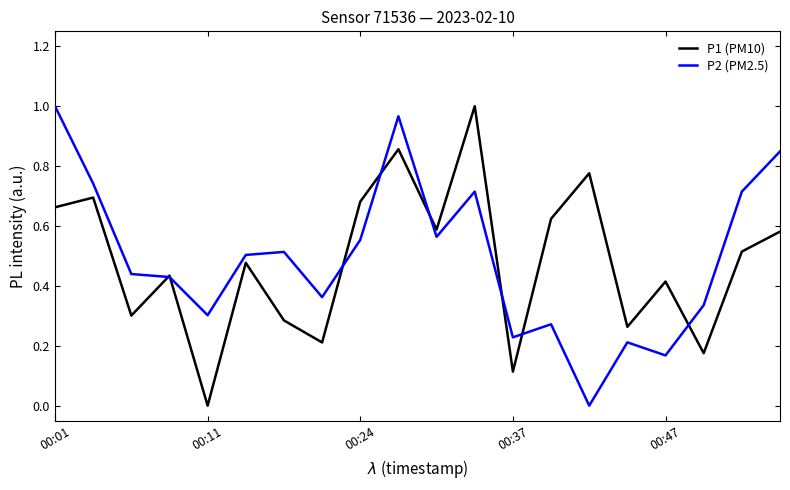

How many lines are shown in the chart?

2